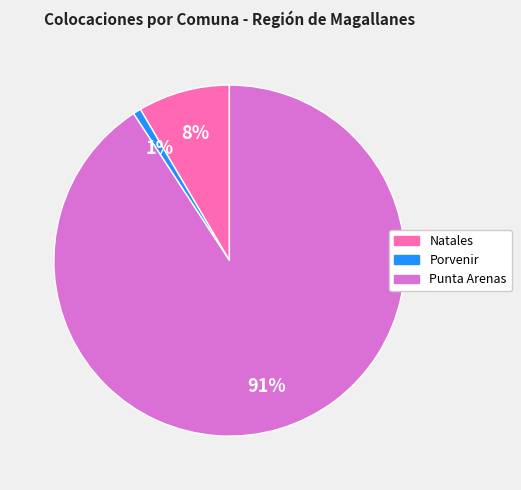

Which category has the biggest portion of the pie?

Punta Arenas